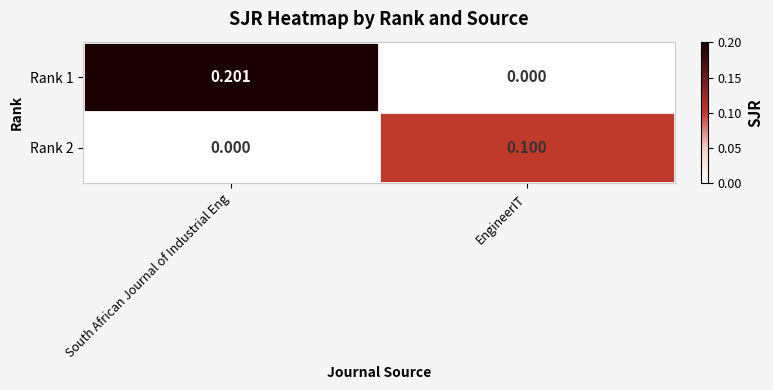

Which series has the widest spread of values?

Rank 1